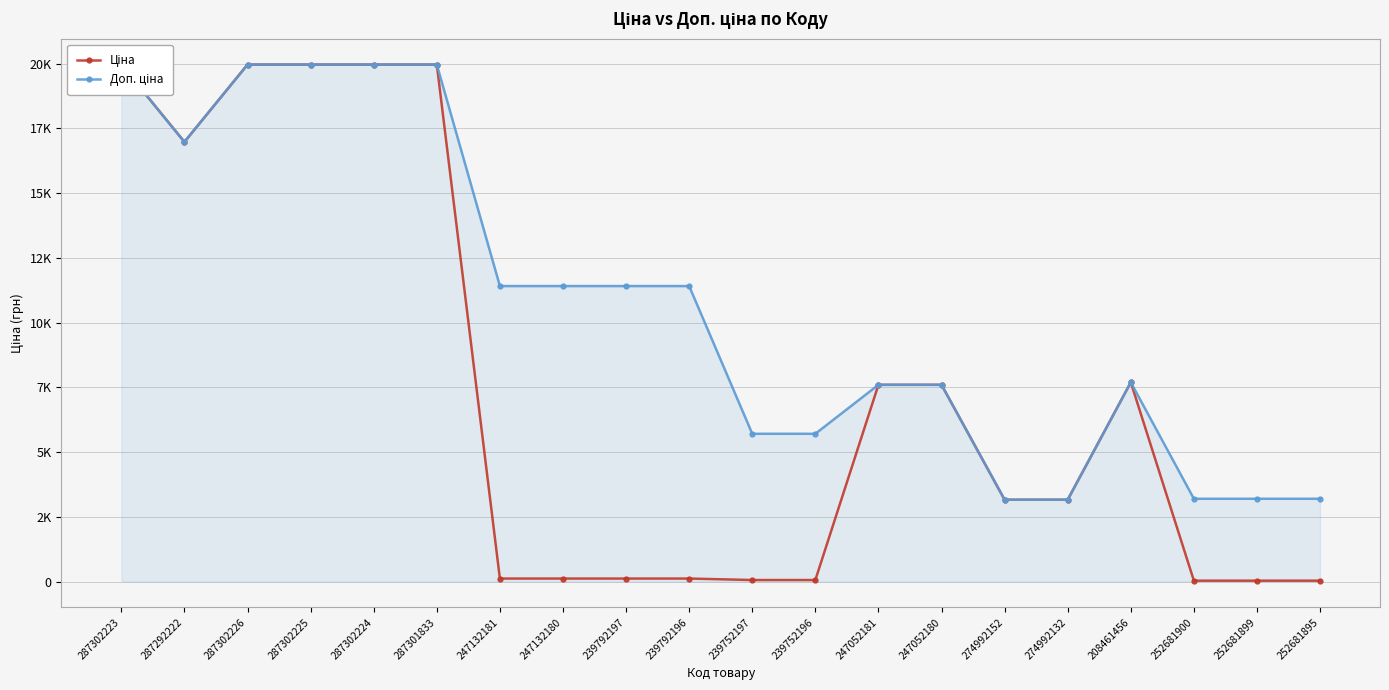

How many values in the Доп. ціна series are below 11410?

10